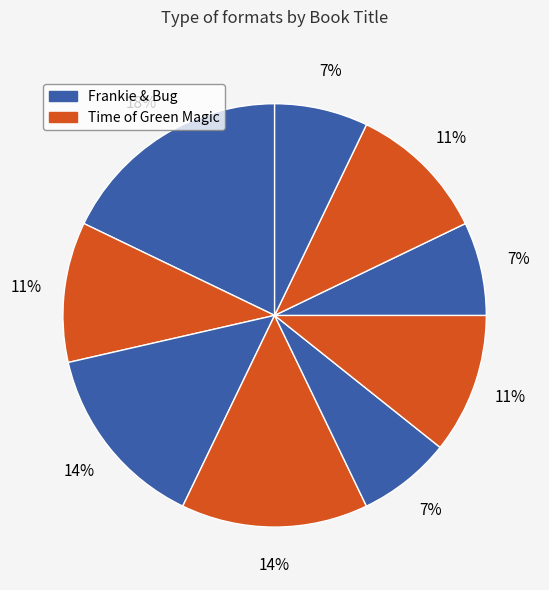

How many slices are in this pie chart?

9